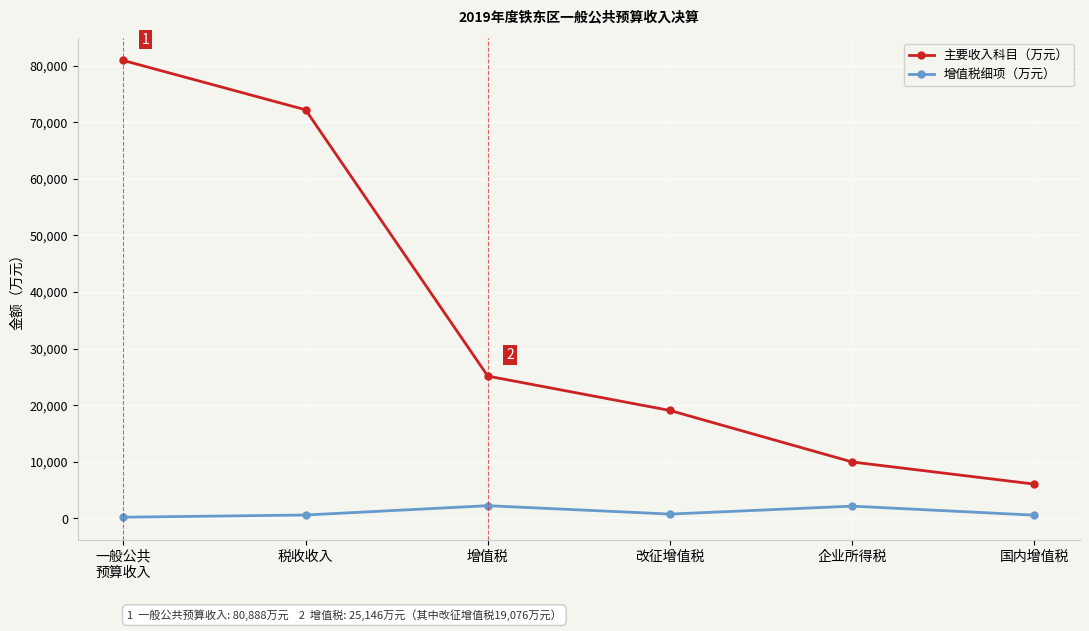

Is this an area chart (filled region under the line)?

No